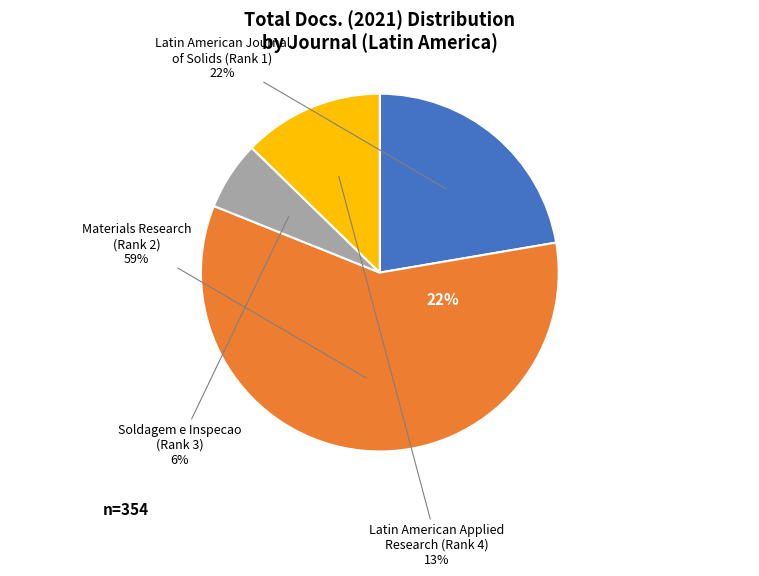

To the nearest percent, what is the difference between the largest and smallest slice percentages?

53%